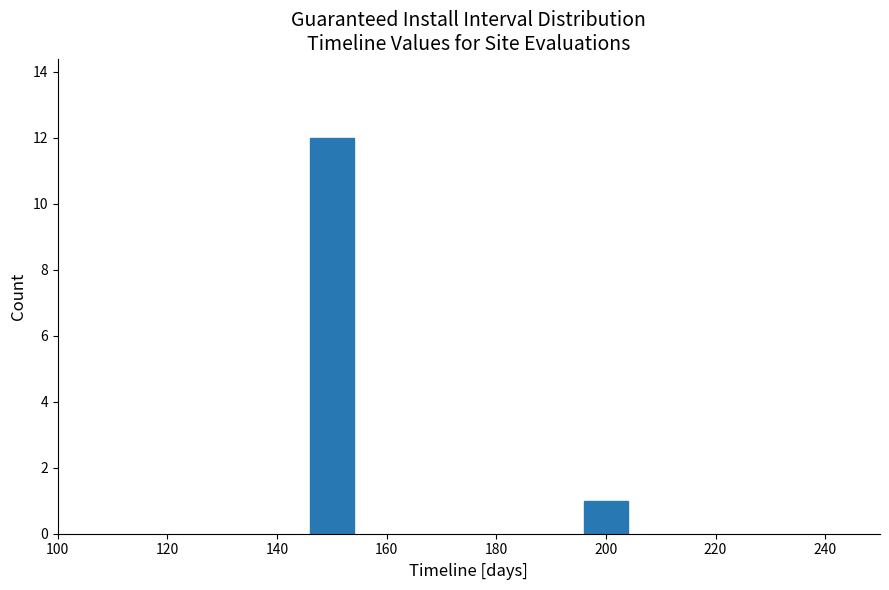

Reading right to left, list all the values displayed in this chart.

200=1	140=12